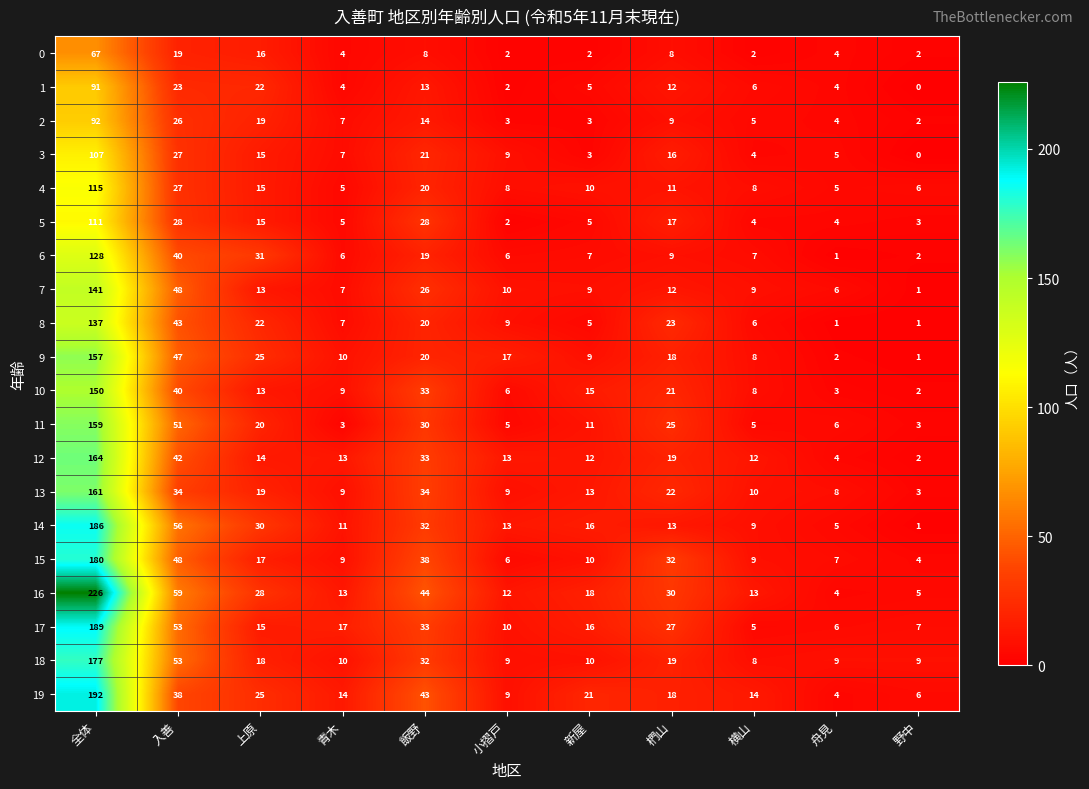

What is the spread (max minus min) of values at 椚山?

24